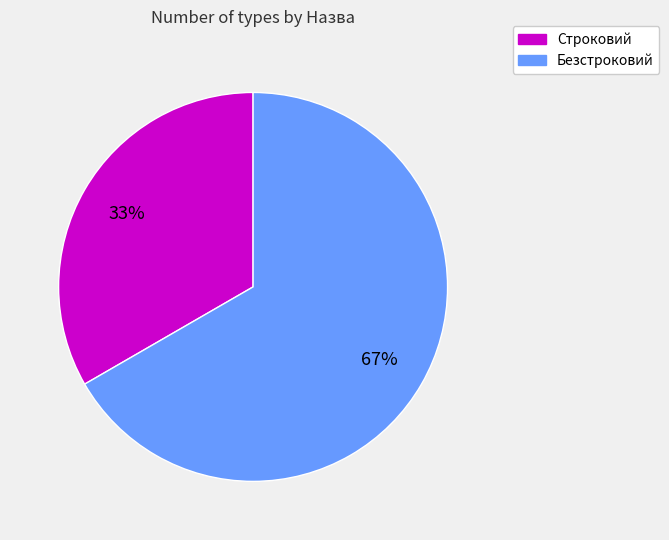

Which category accounts for the majority?

Безстроковий